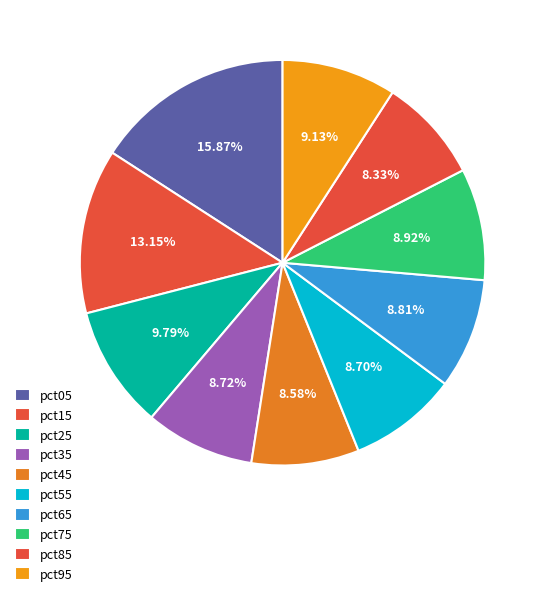

What percentage do pct35 and pct25 together represent?

18.5%